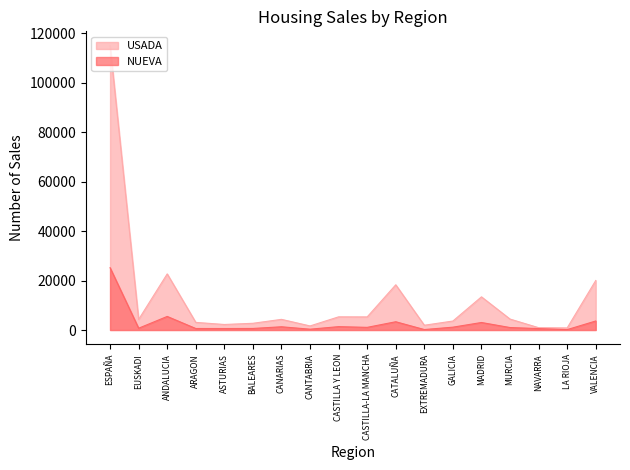

Rank the categories by NUEVA value from highest to lowest.

ESPAÑA, ANDALUCIA, VALENCIA, CATALUÑA, MADRID, CASTILLA Y LEON, CANARIAS, GALICIA, CASTILLA-LA MANCHA, MURCIA, EUSKADI, BALEARES, ARAGON, ASTURIAS, NAVARRA, CANTABRIA, EXTREMADURA, LA RIOJA